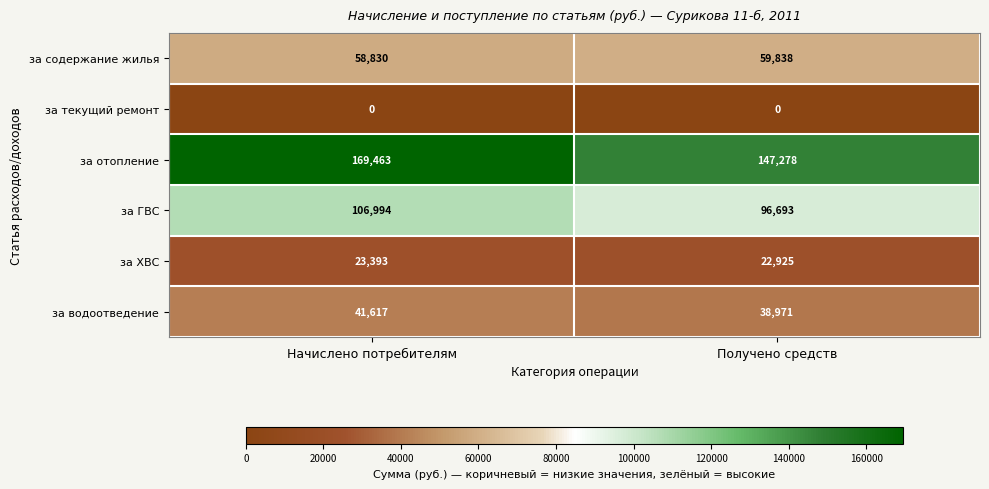

At which category is the sum across all series the highest?

Начислено потребителям